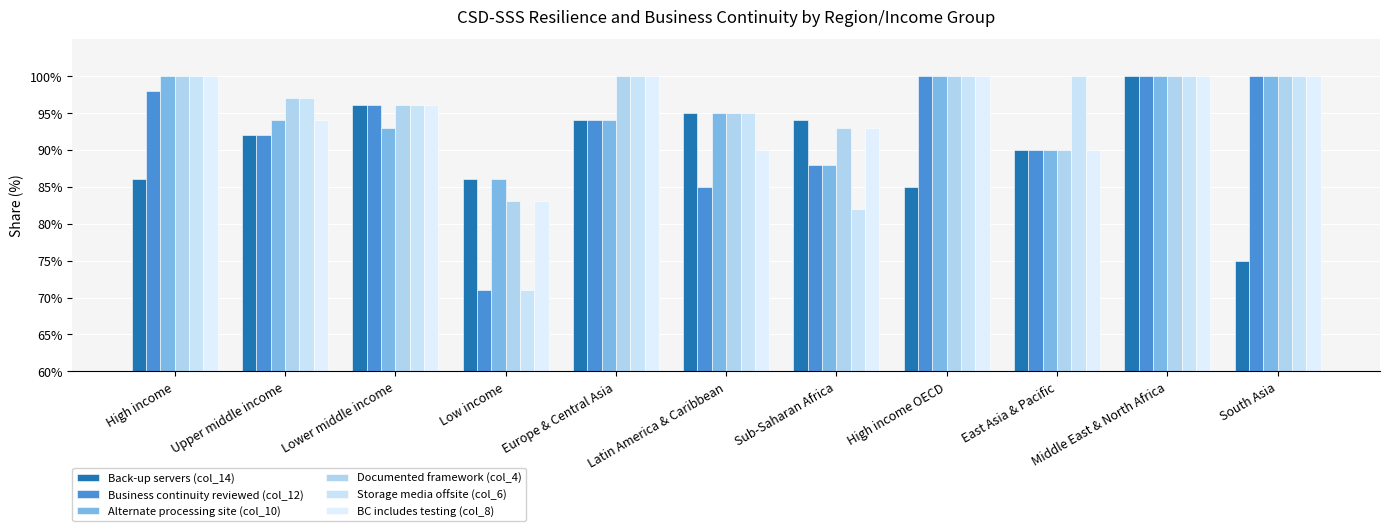

At which label is Business continuity reviewed (col_12) closest to 0?

Low income